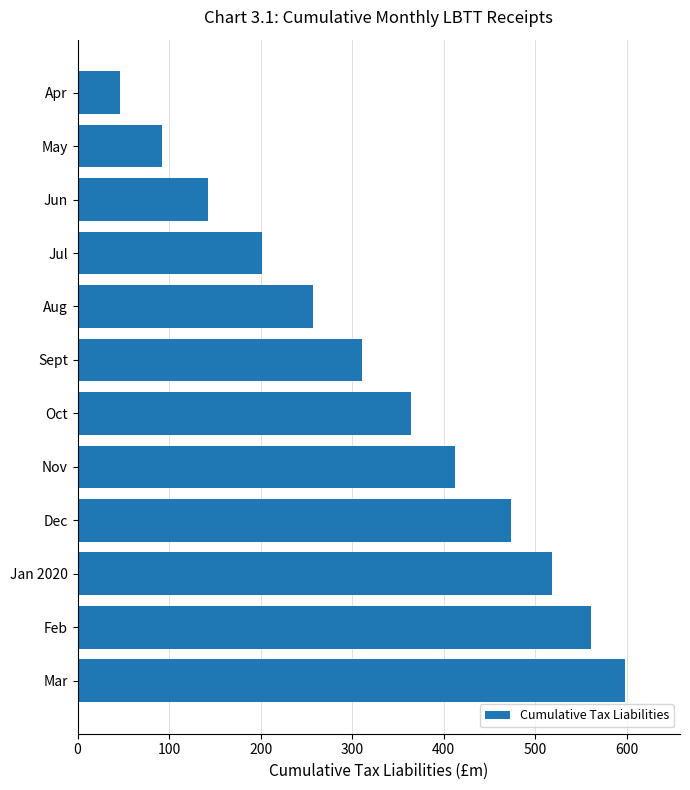

The chart shows a value of 257.3 at Aug. True or false?

True